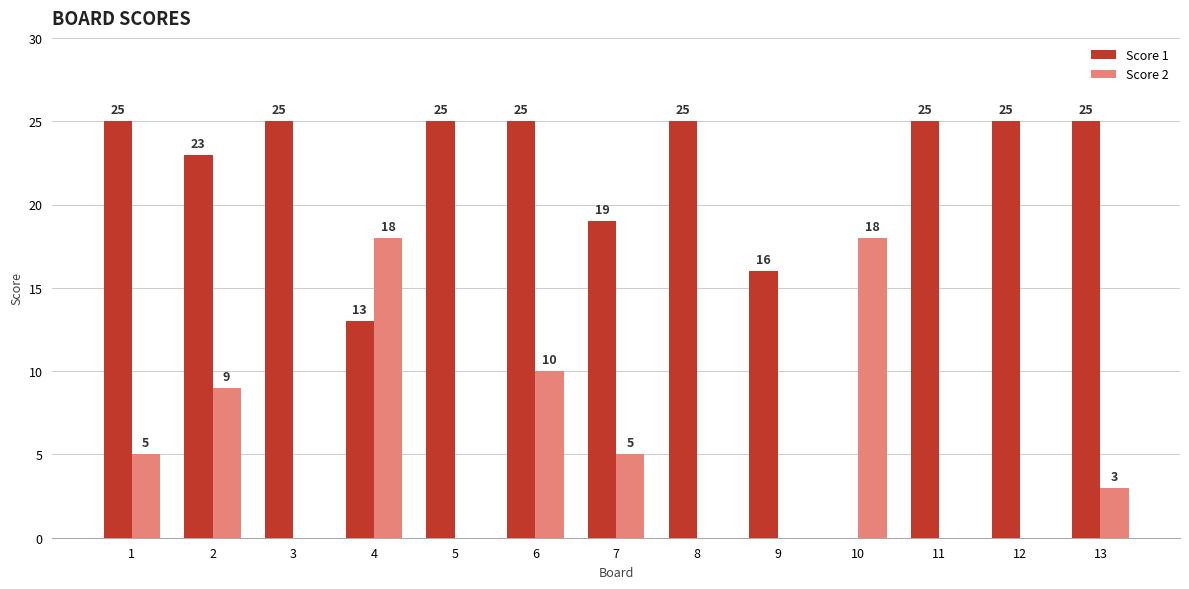

What is the total value across all series at 5?

25